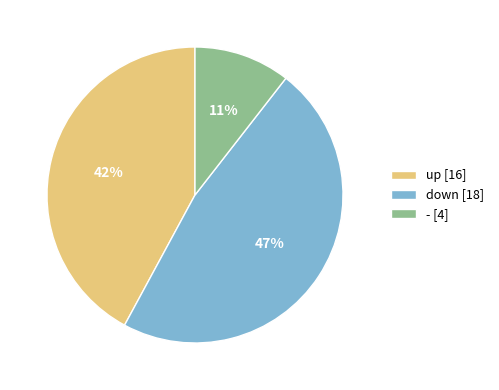

True or false: - accounts for 1% of the total.

False